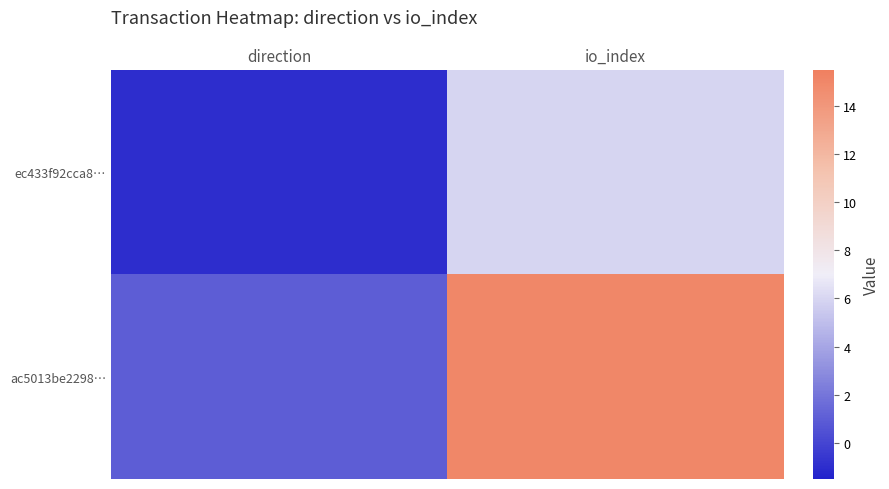

Rank the series by their maximum value, from lowest to highest.

ec433f92cca8…, ac5013be2298…